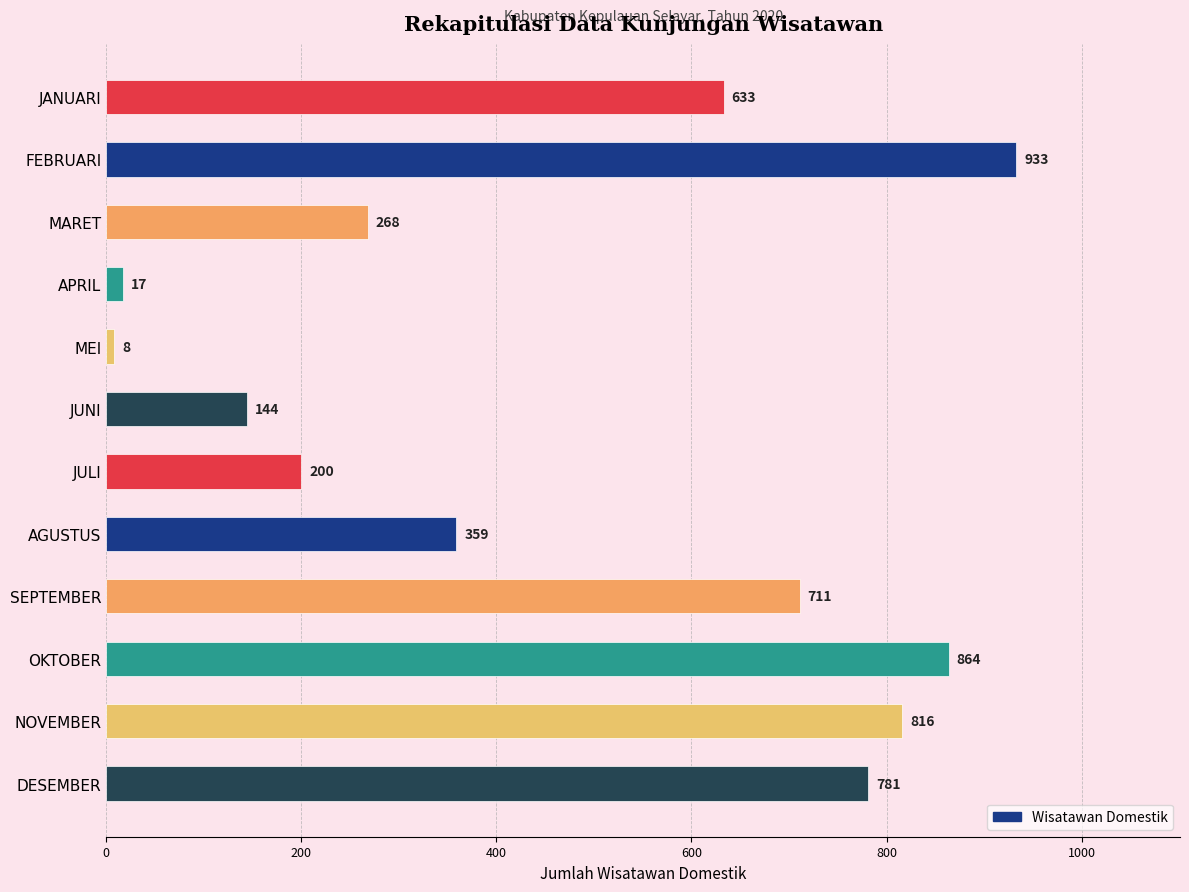

Where is the data nearest to the value 470?

AGUSTUS